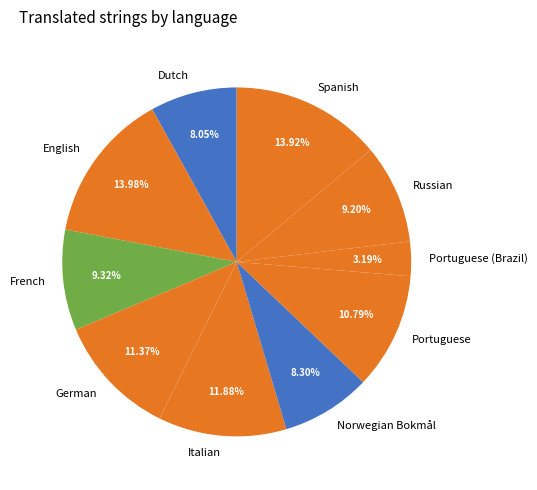

True or false: Spanish accounts for 14% of the total.

True